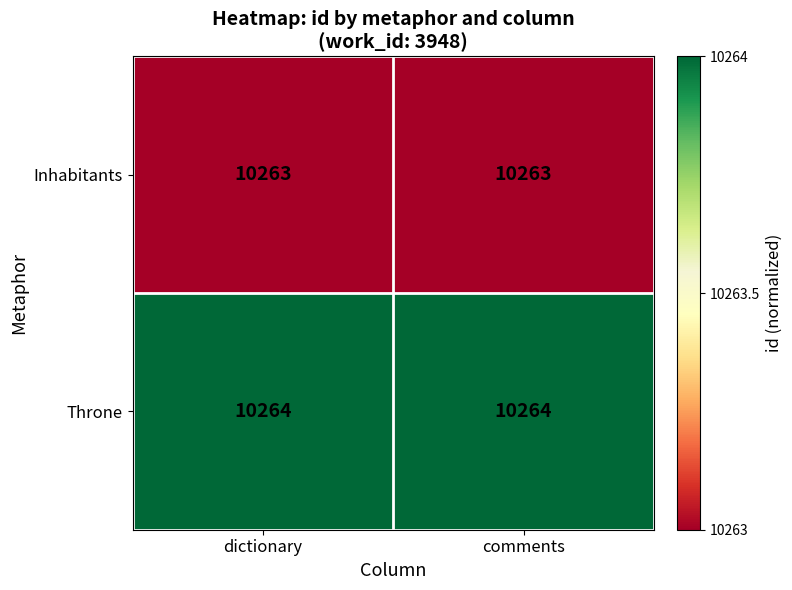

Which series has the largest total across all categories?

Throne